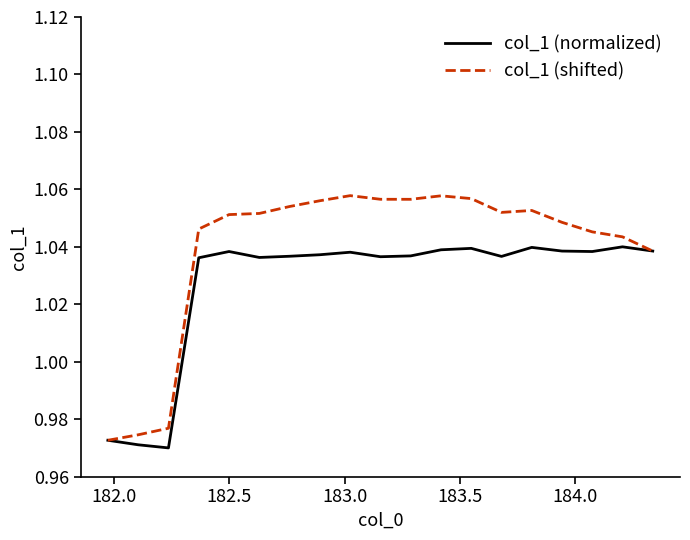

Rank the series by their average value, from highest to lowest.

col_1 (shifted), col_1 (normalized)